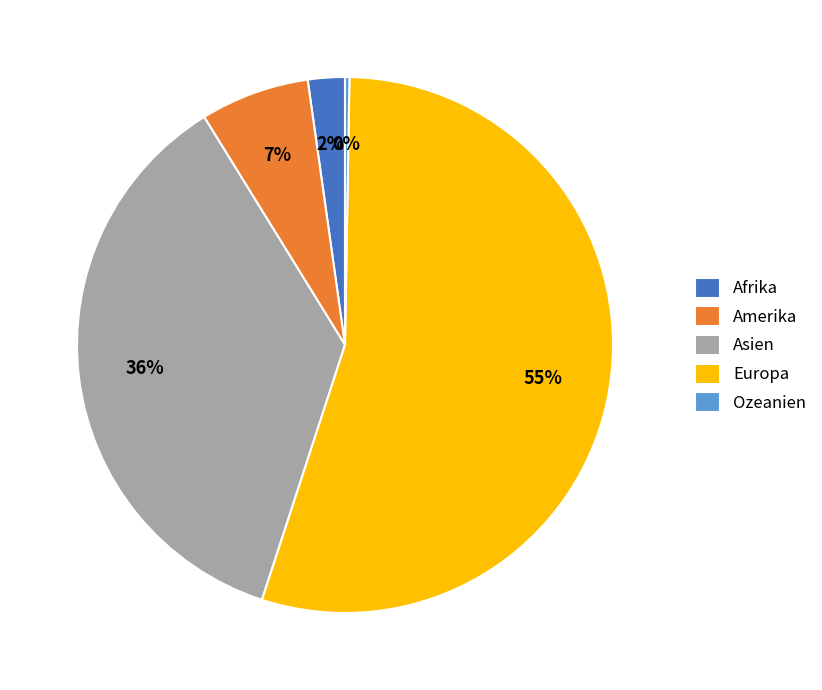

The Amerika slice represents 7% of the pie. True or false?

True